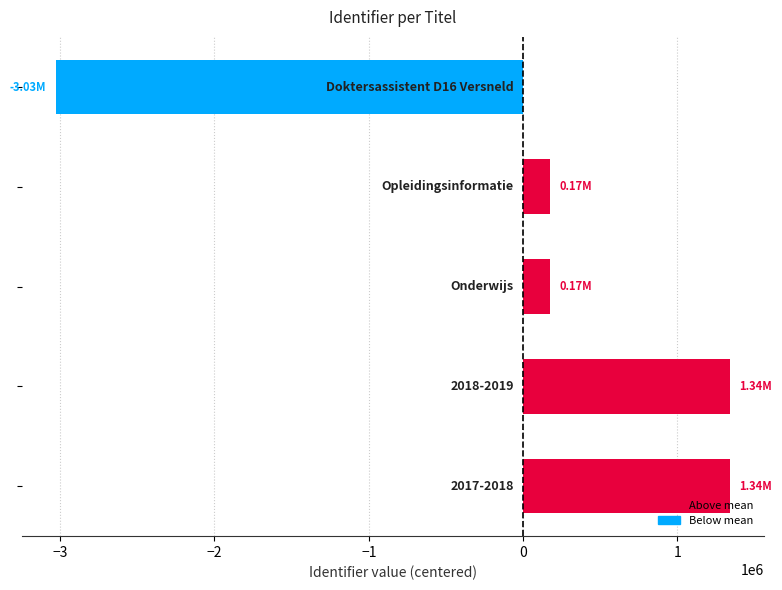

What is the difference between the second highest and minimum values?

4367268.0